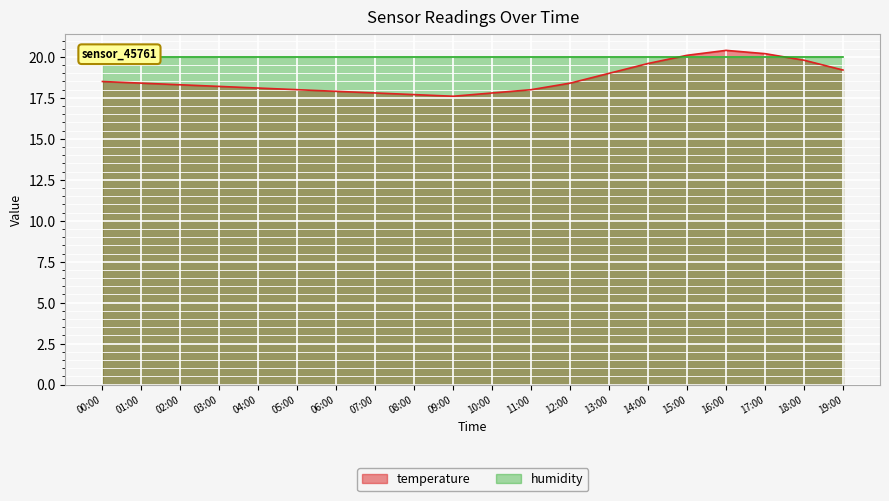

How many points are higher than both their immediate neighbors (excluding endpoints)?

1